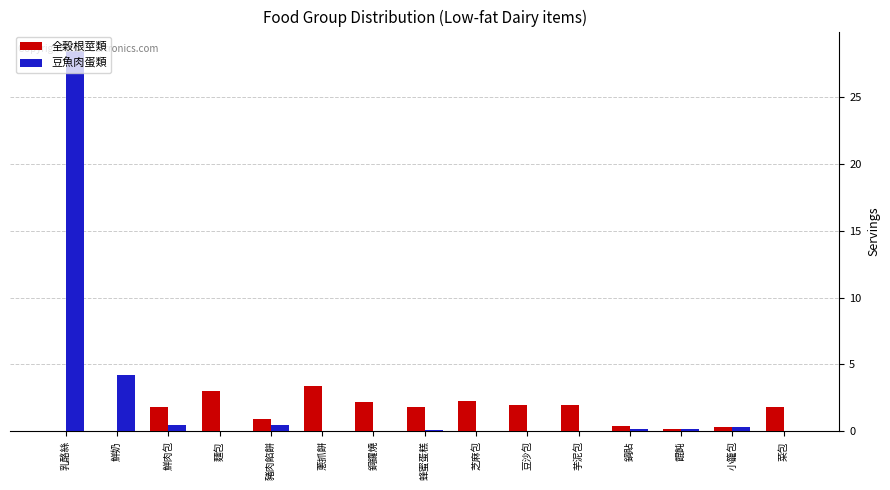

At which label is 豆魚肉蛋類 closest to 14?

鮮奶